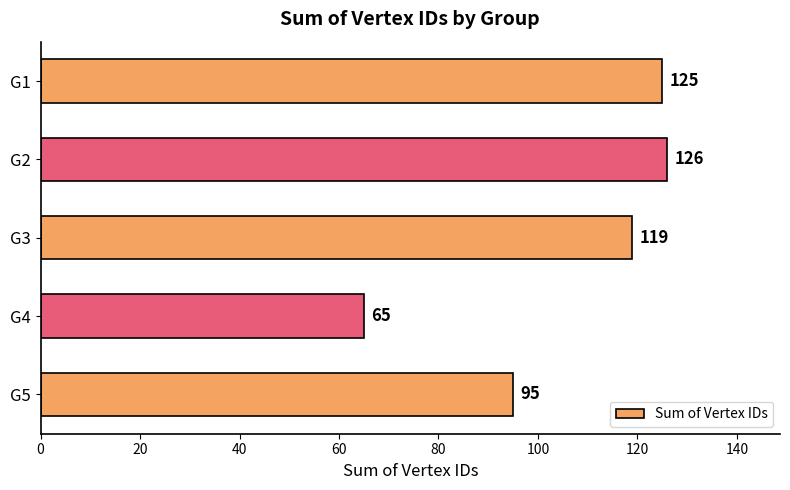

How many series are shown in this chart?

1